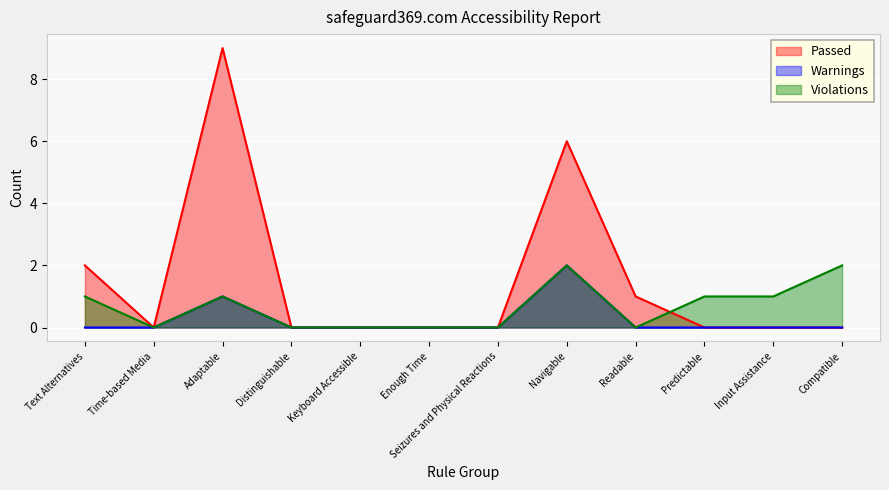

Reading left to right, transcribe all the data shown in this chart.

Passed: Text Alternatives=2	Time-based Media=0	Adaptable=9	Distinguishable=0	Keyboard Accessible=0	Enough Time=0	Seizures and Physical Reactions=0	Navigable=6	Readable=1	Predictable=0	Input Assistance=0	Compatible=0
Warnings: Text Alternatives=0	Time-based Media=0	Adaptable=1	Distinguishable=0	Keyboard Accessible=0	Enough Time=0	Seizures and Physical Reactions=0	Navigable=2	Readable=0	Predictable=0	Input Assistance=0	Compatible=0
Violations: Text Alternatives=1	Time-based Media=0	Adaptable=1	Distinguishable=0	Keyboard Accessible=0	Enough Time=0	Seizures and Physical Reactions=0	Navigable=2	Readable=0	Predictable=1	Input Assistance=1	Compatible=2